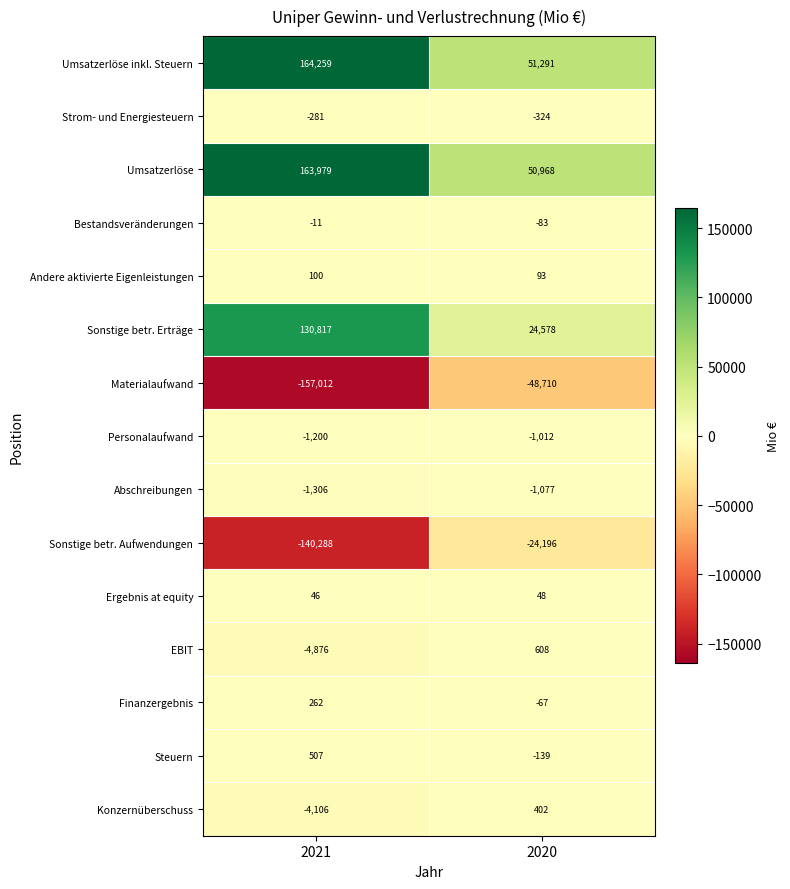

At which label is Materialaufwand closest to -102861?

2021